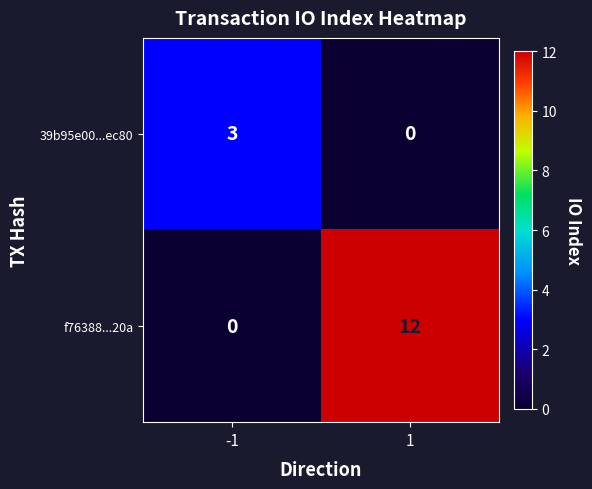

How many series are shown in this chart?

2